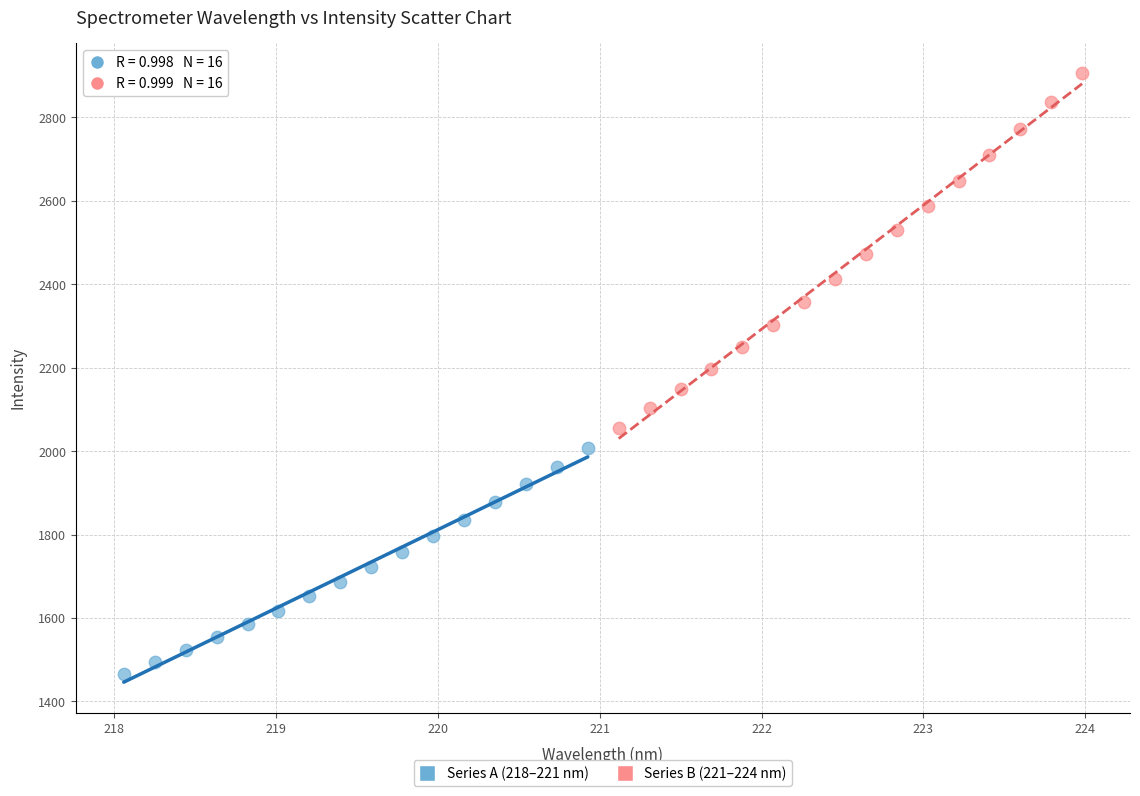

Which series reaches the maximum Y coordinate?

Series B (221–224 nm)